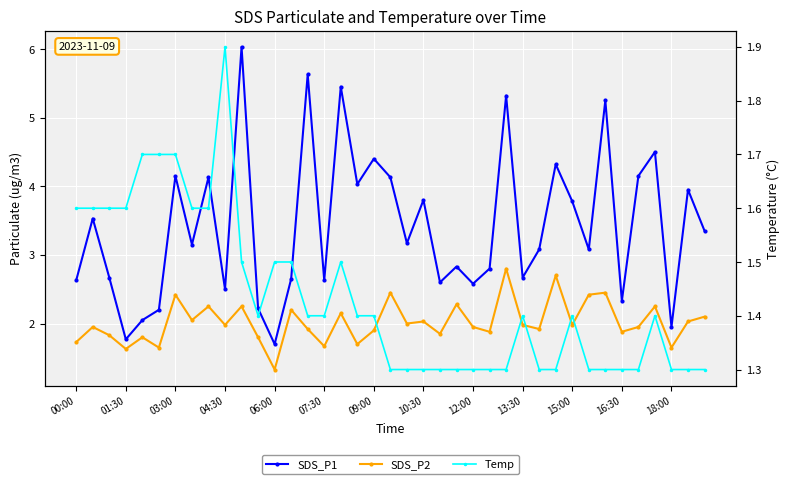

What is the difference between the second highest and second lowest values in the Temp series?

0.4